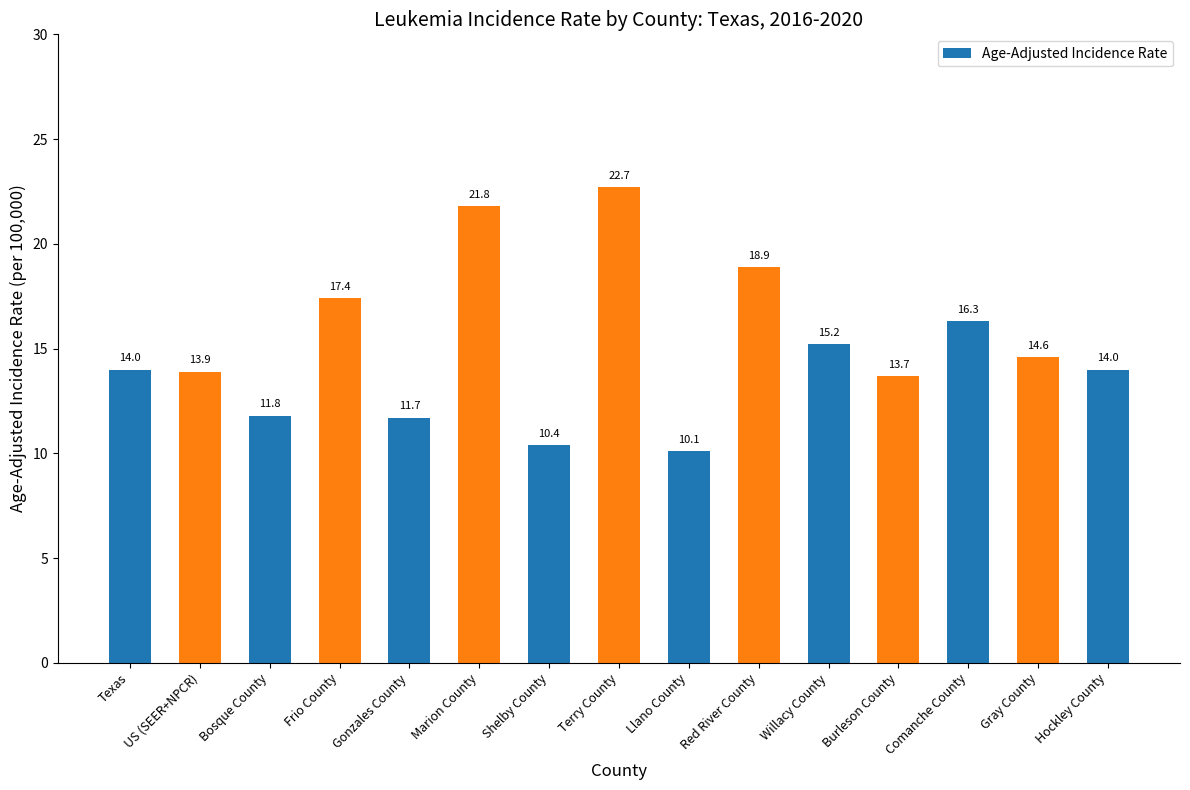

Does the chart contain any negative values?

No